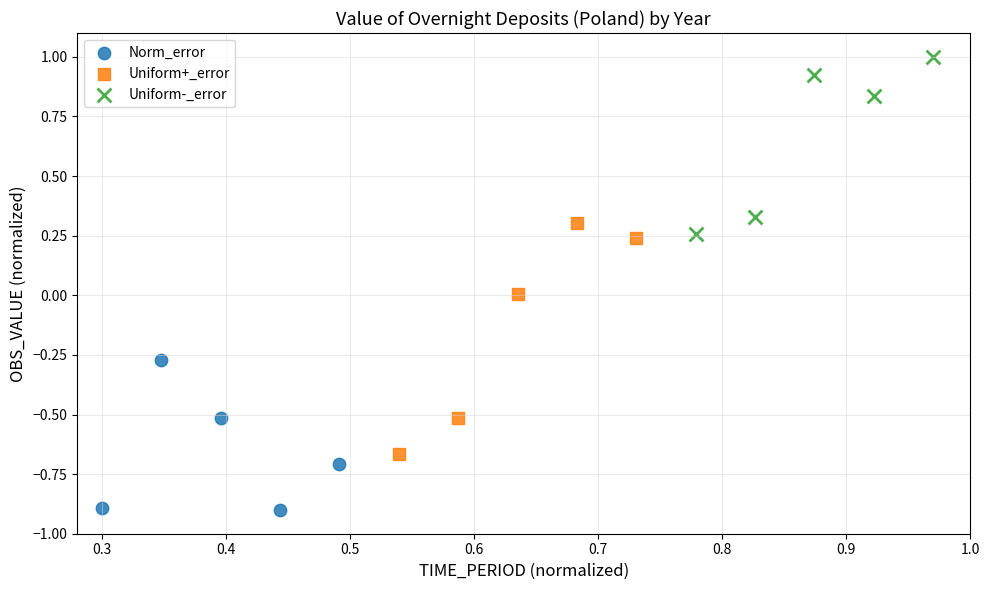

Which series has the largest Y range (max minus min)?

Uniform+_error